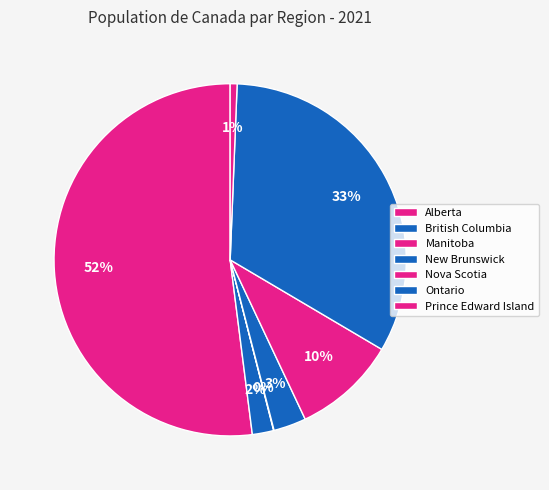

What is the largest slice in the pie chart?

Alberta